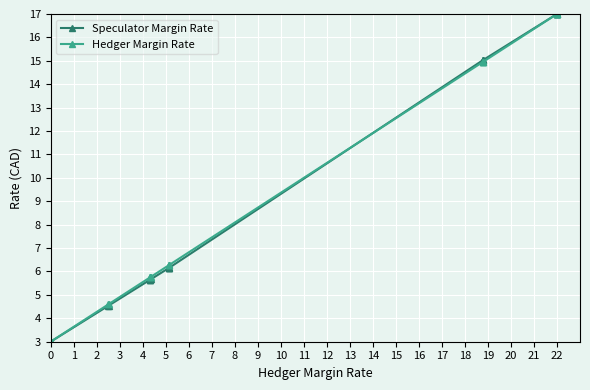

Where do Hedger Margin Rate and Speculator Margin Rate first cross each other?

11 and 12